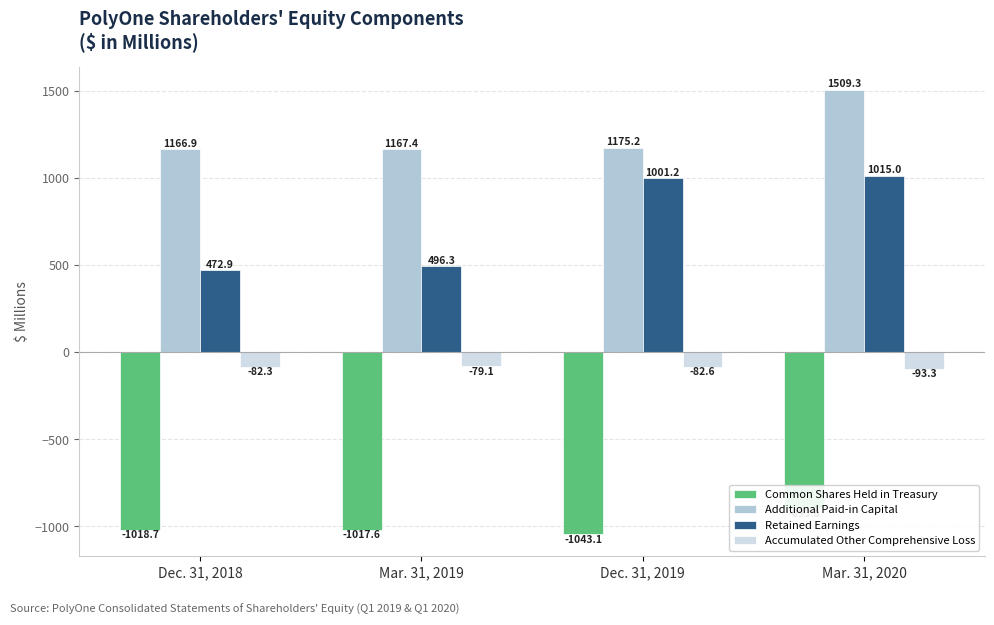

What is the minimum value for Accumulated Other Comprehensive Loss?

-93.3